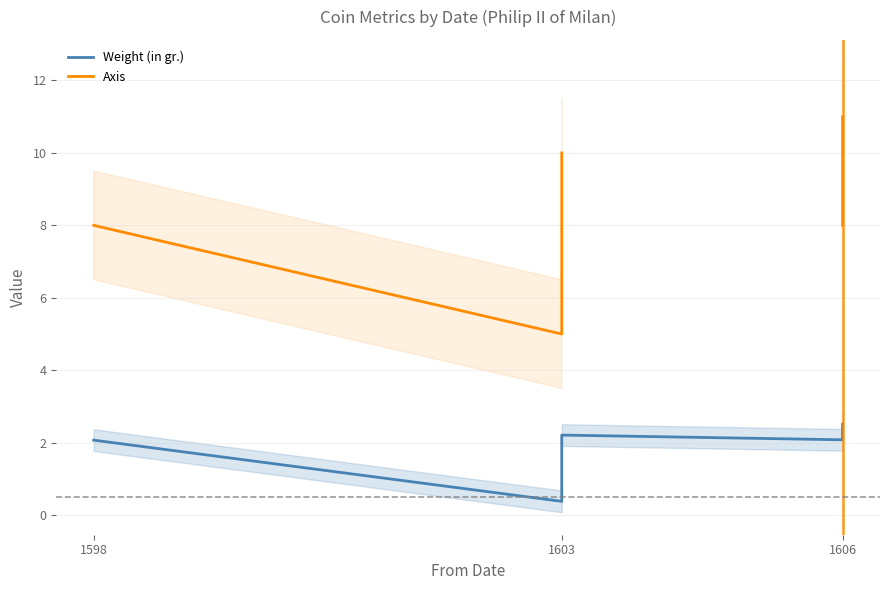

How many values in the Weight (in gr.) series are below 2?

1